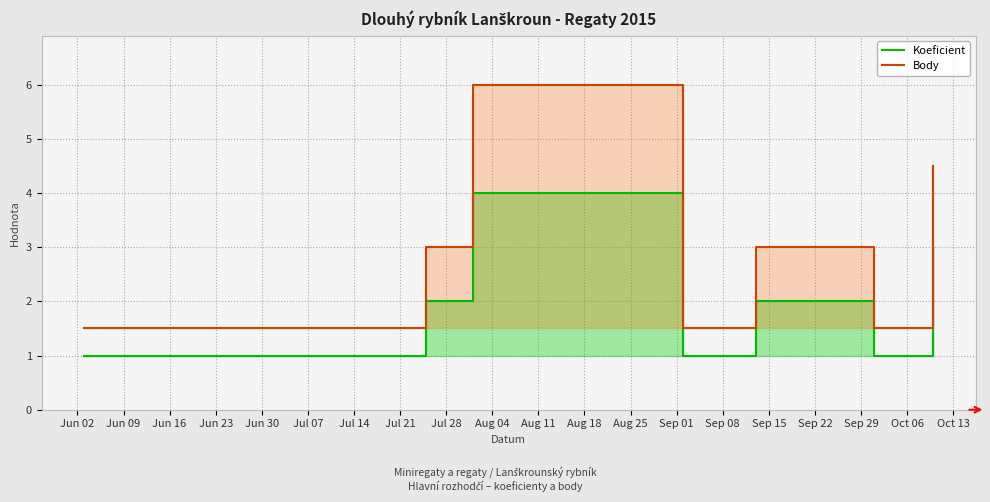

True or false: Koeficient and Body intersect in this chart.

False